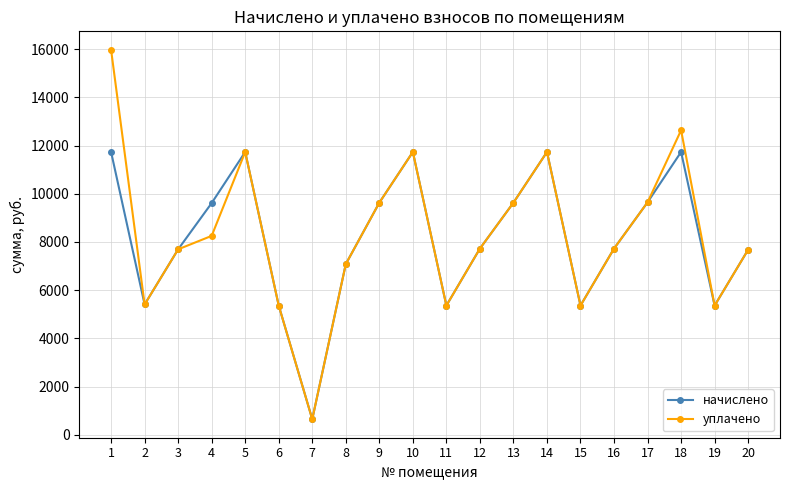

Between 4 and 6, which series saw the biggest shift?

начислено